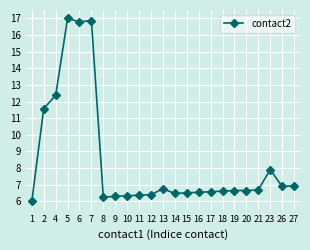

Between 14 and 10, which is larger?

14